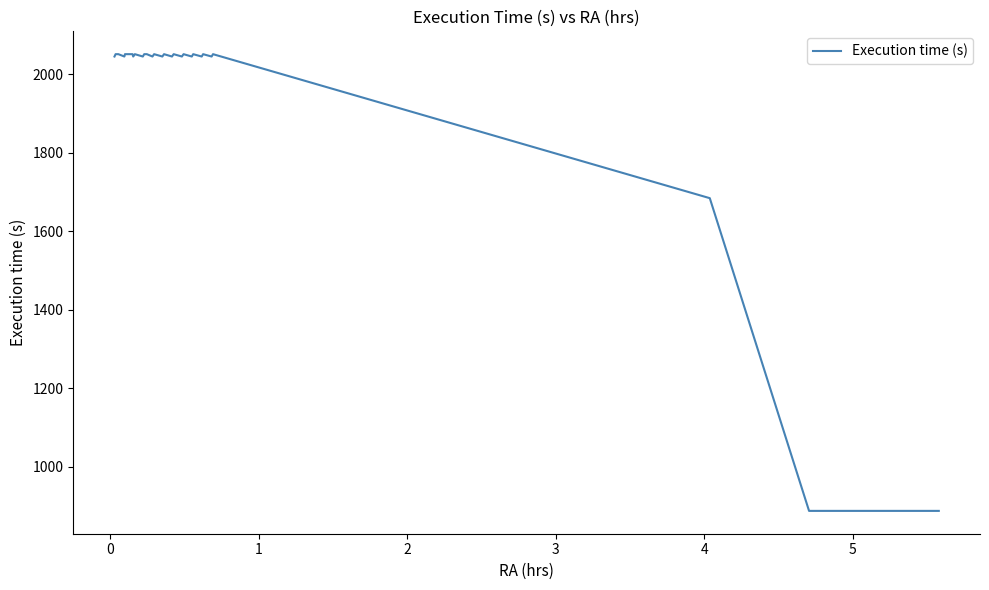

What is the greatest value displayed?

2051